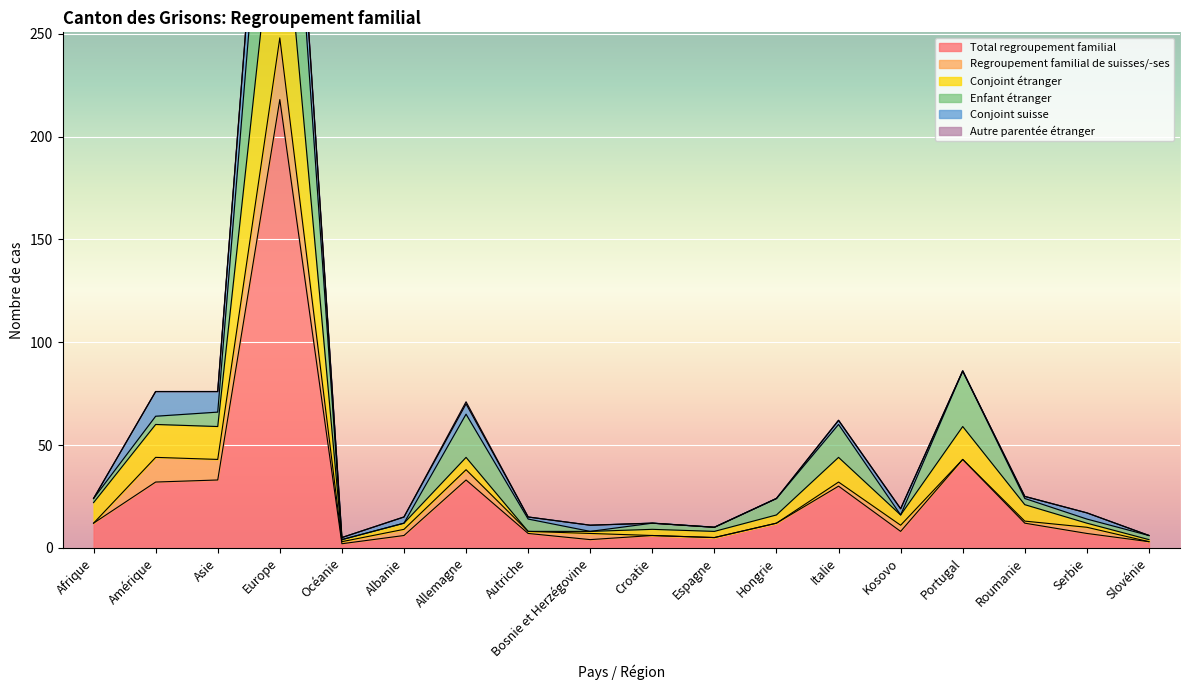

The Total regroupement familial series shows 7 at Serbie. True or false?

True